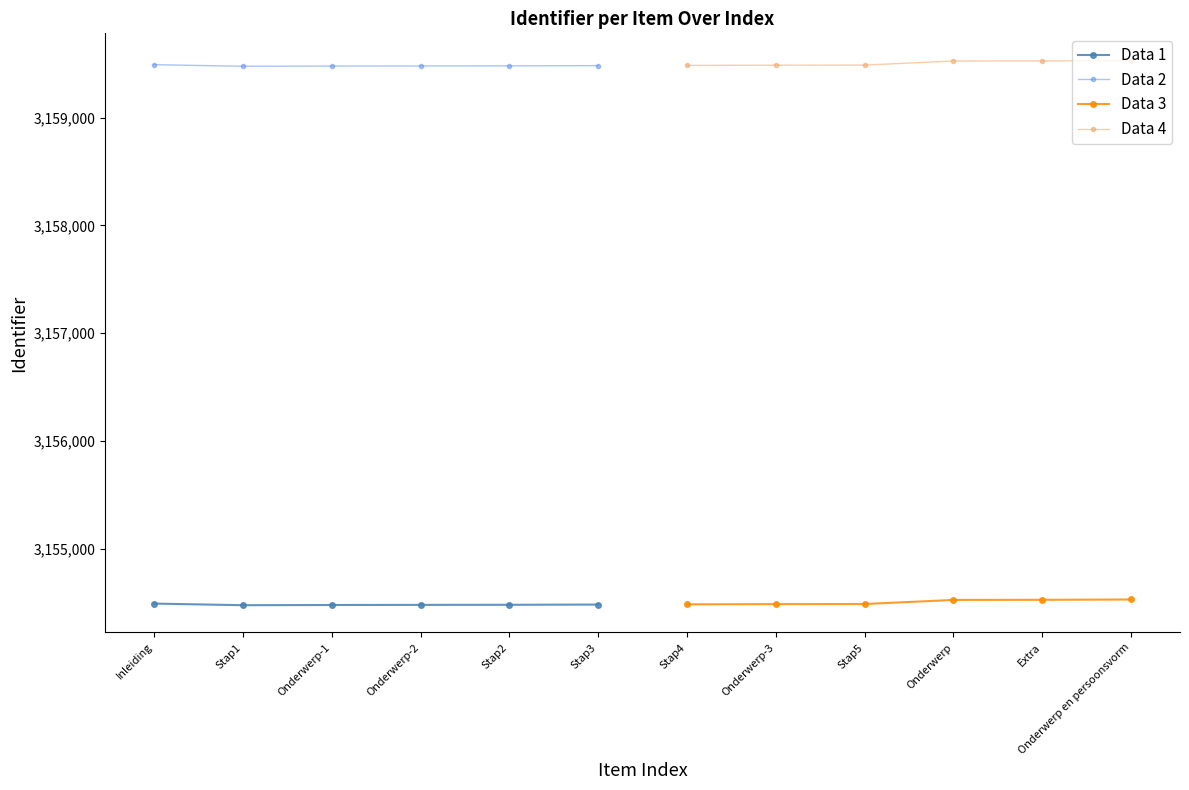

How many categories are shown in the chart?

6